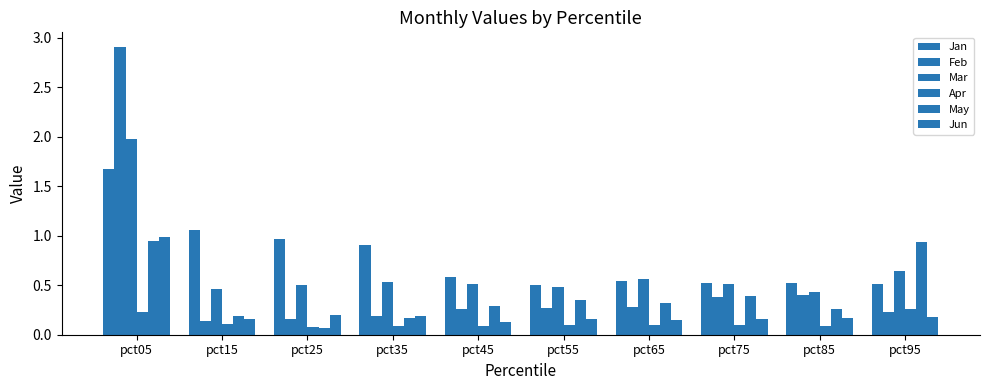

How many distinct data groups are displayed?

6